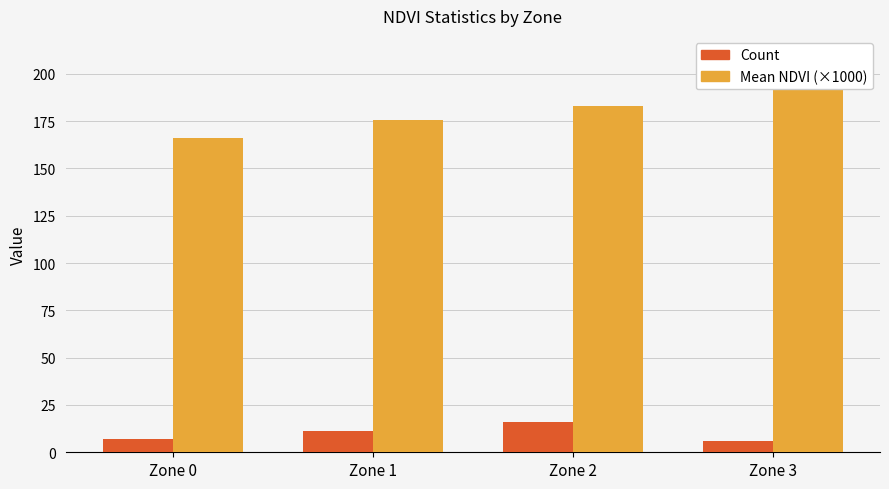

How many bars are there in total?

8